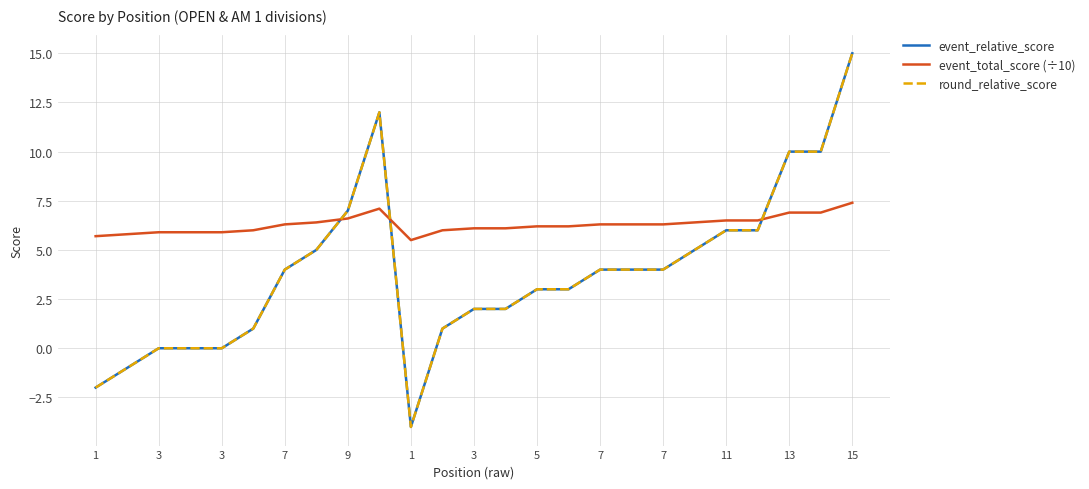

In round_relative_score, how many points are lower than both neighbors (excluding endpoints)?

1